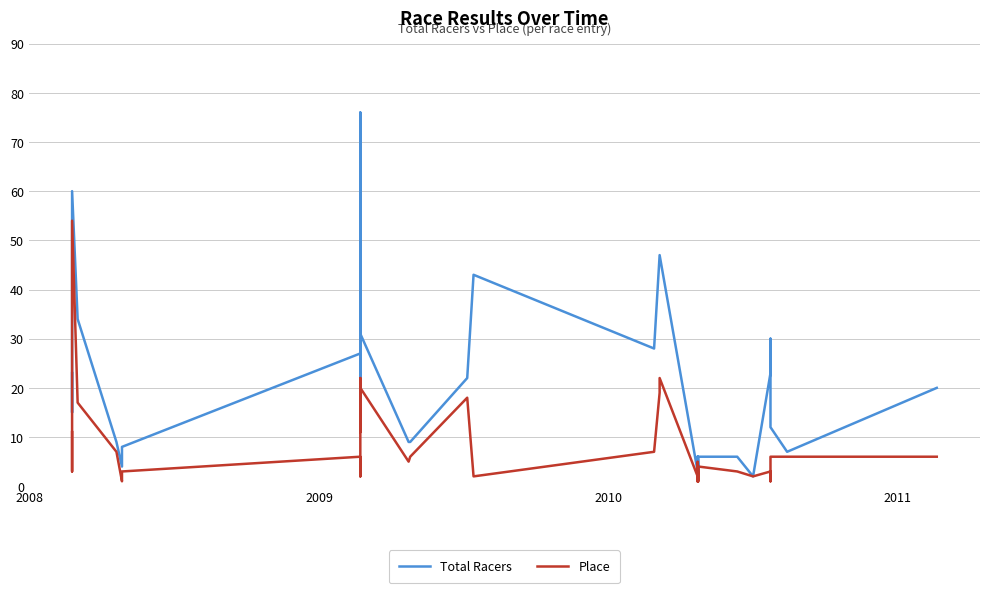

What are all the series names shown in the legend?

Total Racers, Place